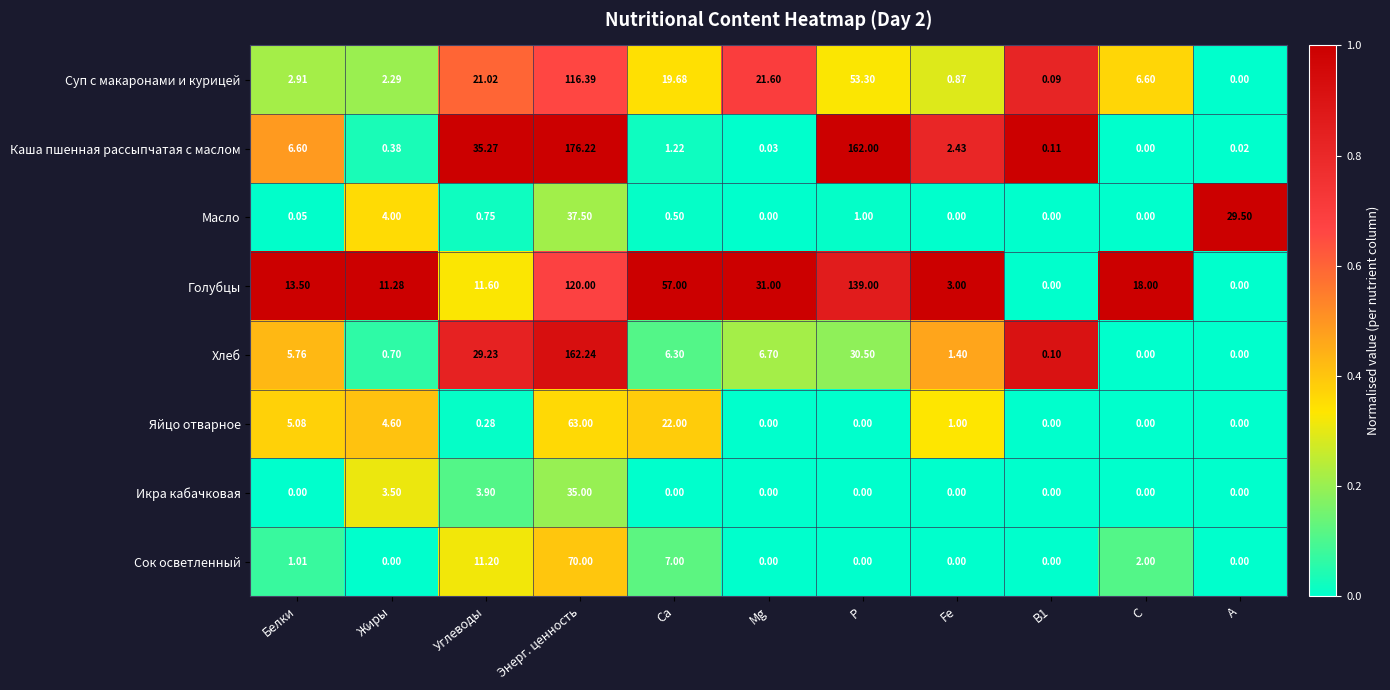

Which series has the largest range (max minus min)?

Каша пшенная рассыпчатая с маслом